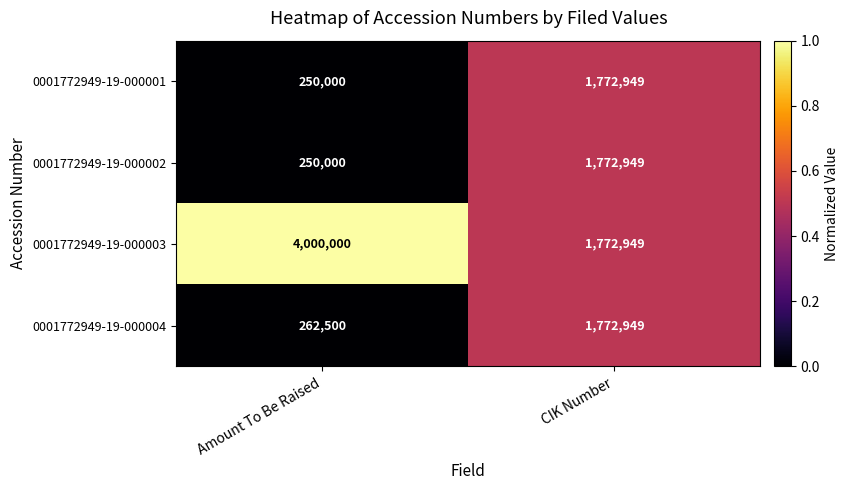

At which label is 0001772949-19-000004 closest to 1017724?

Amount To Be Raised